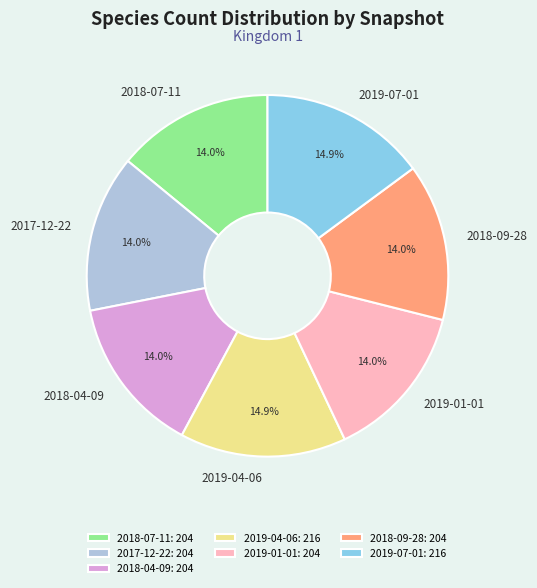

How much of the chart is everything except 2018-04-09?

86.0%